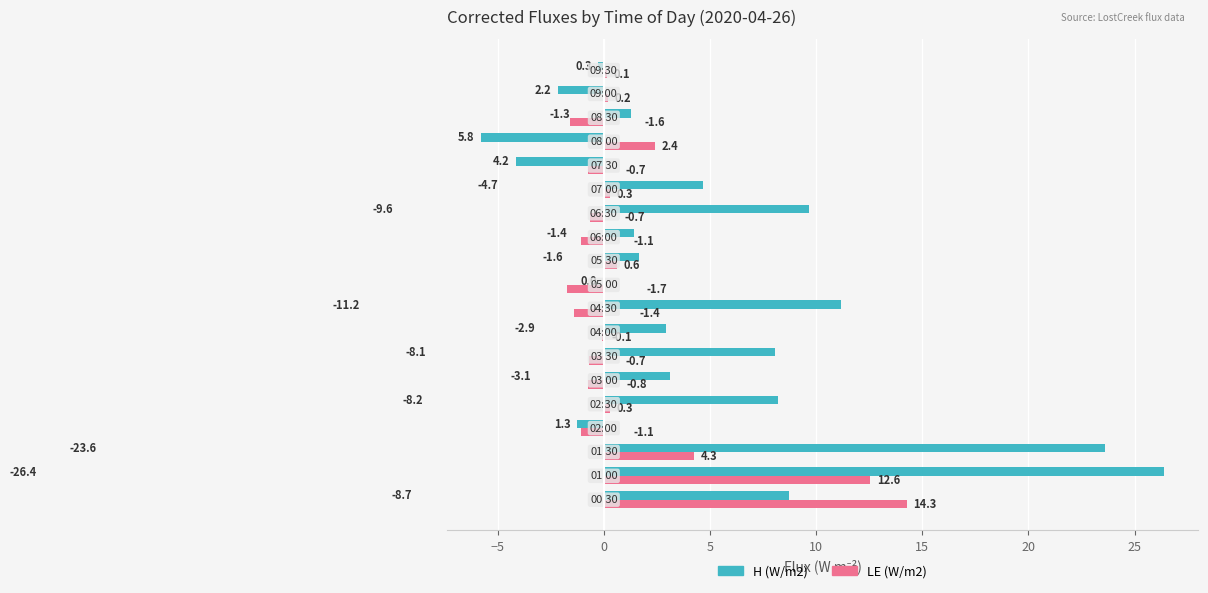

What is the sum of all LE (W/m2) values?

25.2